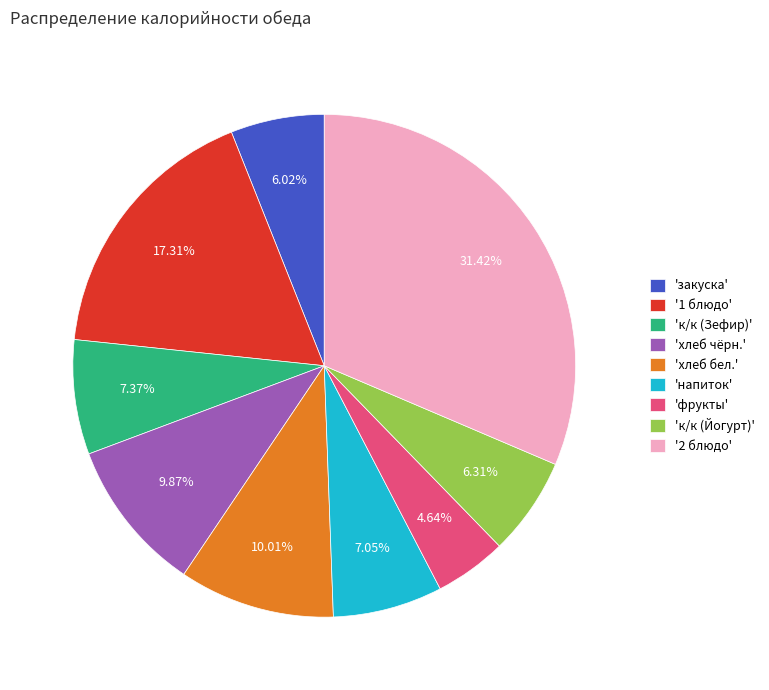

How many slices are in this pie chart?

9